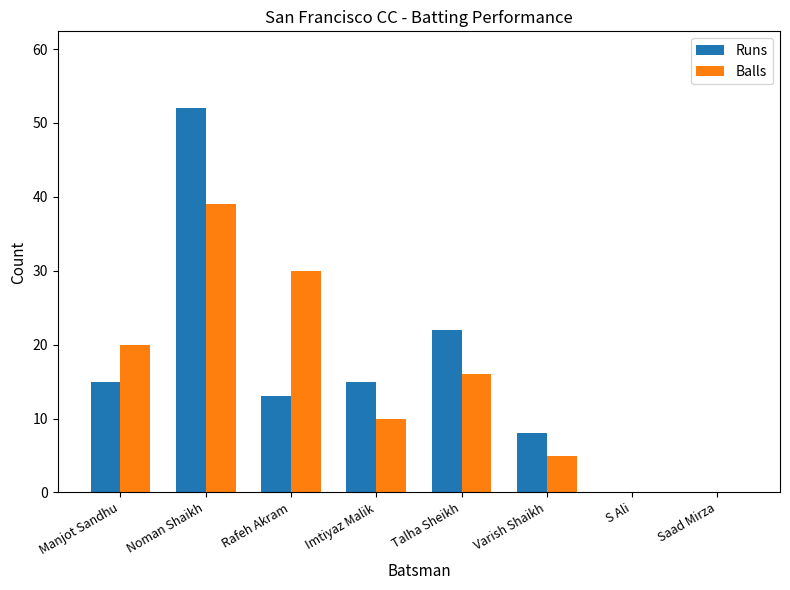

Is it true that Balls equals 10 at Imtiyaz Malik?

True